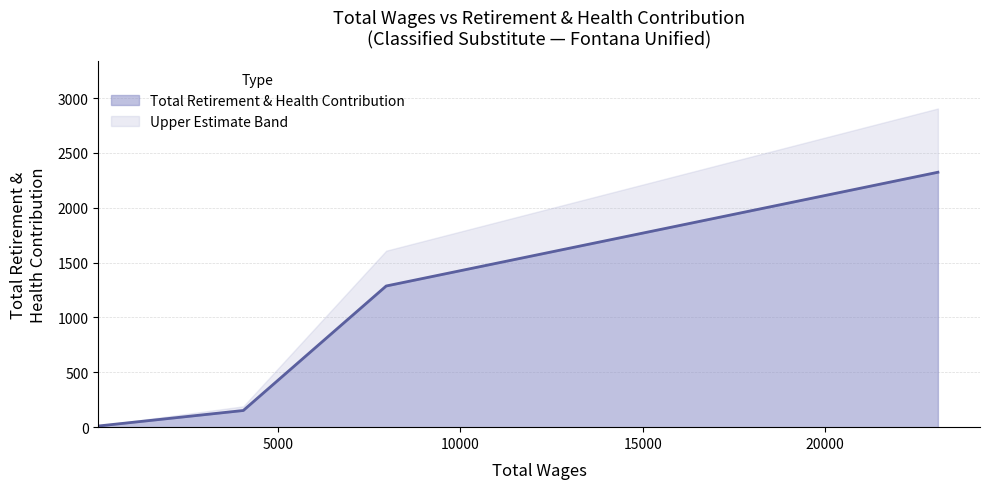

True or false: the data has more than 2 interior local peaks.

False